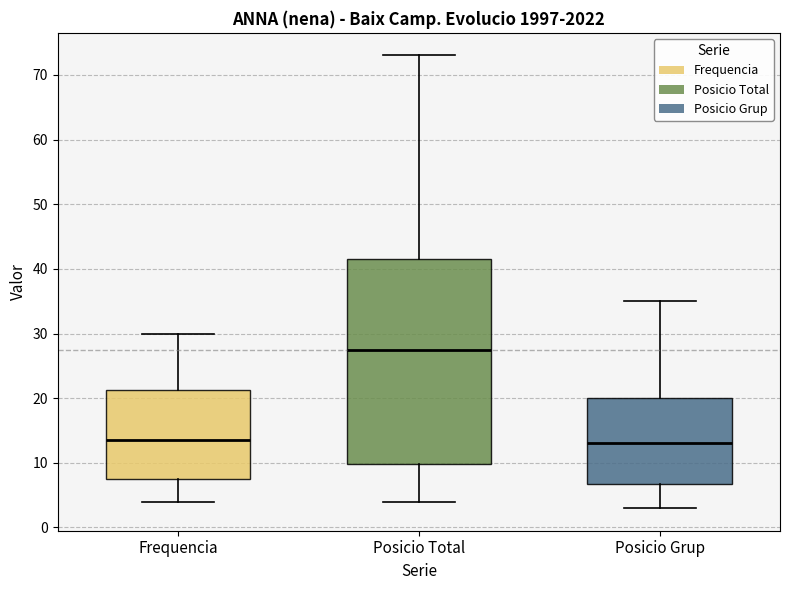

Reading left to right, read every box against the y-axis: the position of its median line, the range the box covers, and the ends of its whiskers. The values are not printed on the chart, so give them approximately, as read against the axis.

Frequencia: median 14, box 8 to 21, whiskers 4 to 30
Posicio Total: median 28, box 10 to 42, whiskers 4 to 73
Posicio Grup: median 13, box 7 to 20, whiskers 3 to 35